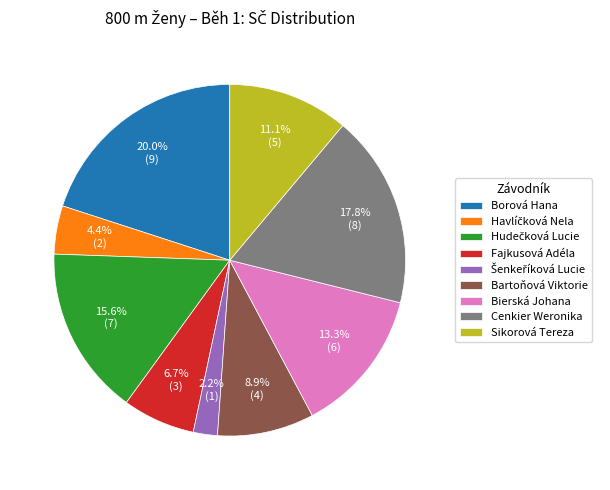

To the nearest percent, what portion does Fajkusová Adéla represent?

7%